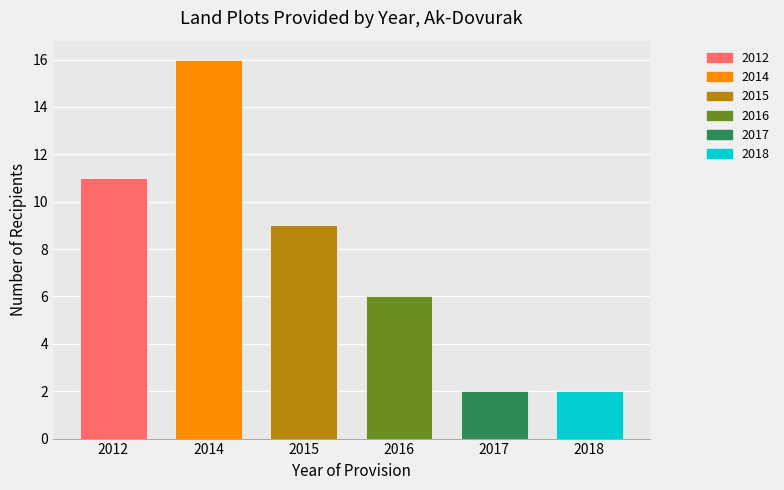

The value at 2017 is 2. True or false?

True